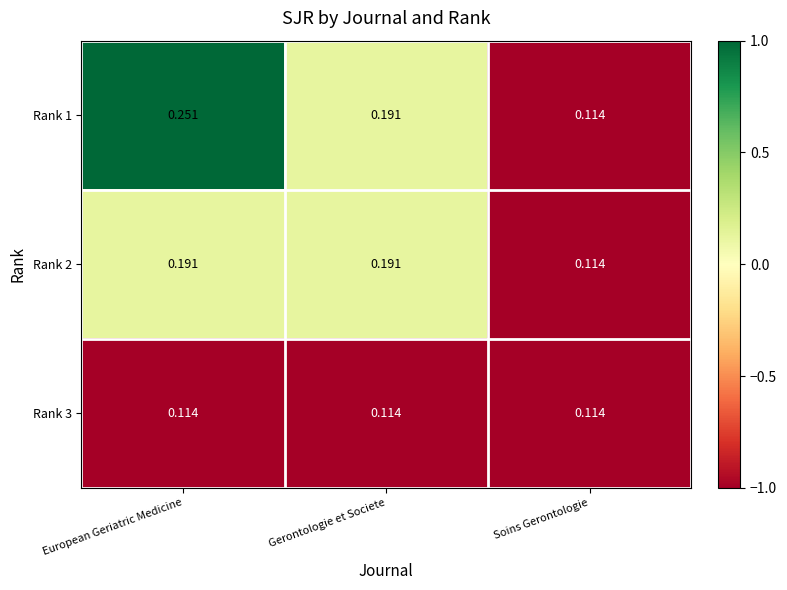

At how many categories does at least one series exceed 0?

3